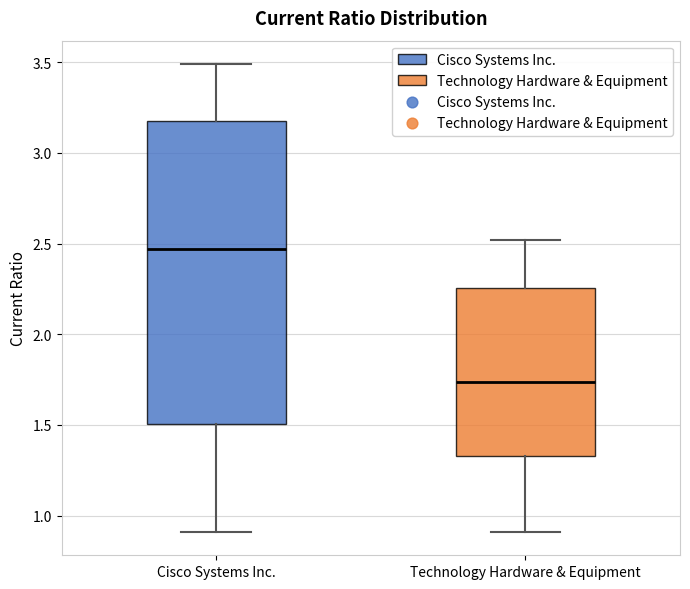

Which box has the highest median line?

Cisco Systems Inc.